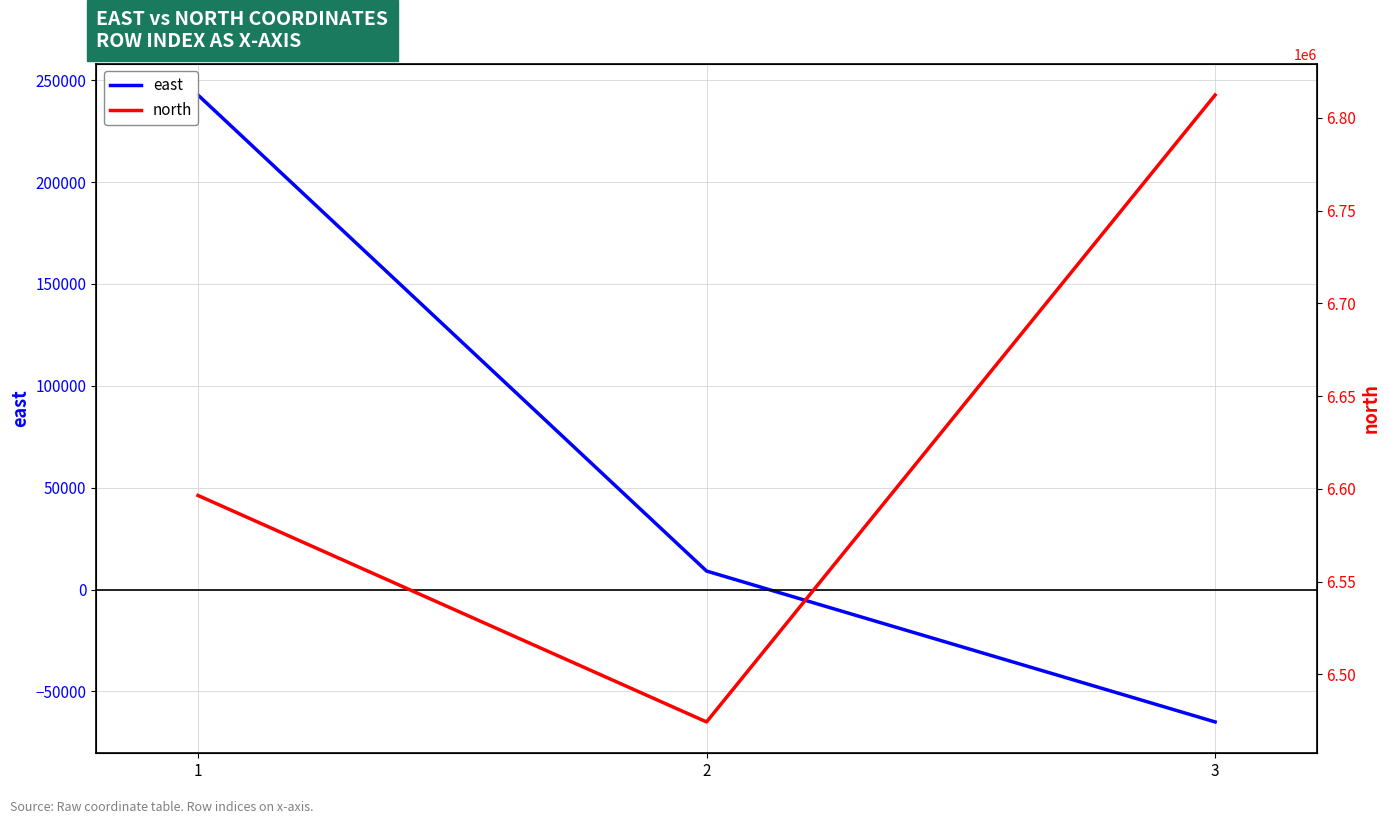

What is the total value across all series at 3?

6747437